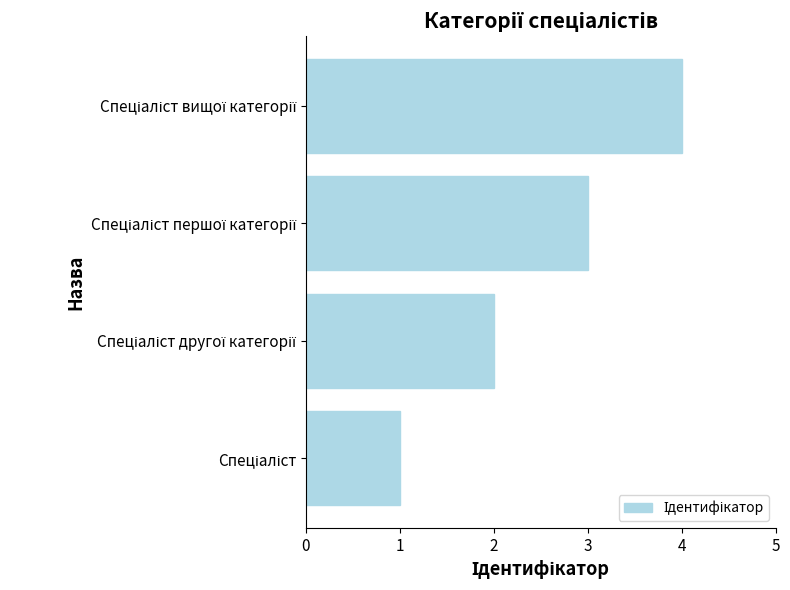

How many bars are there in total?

4